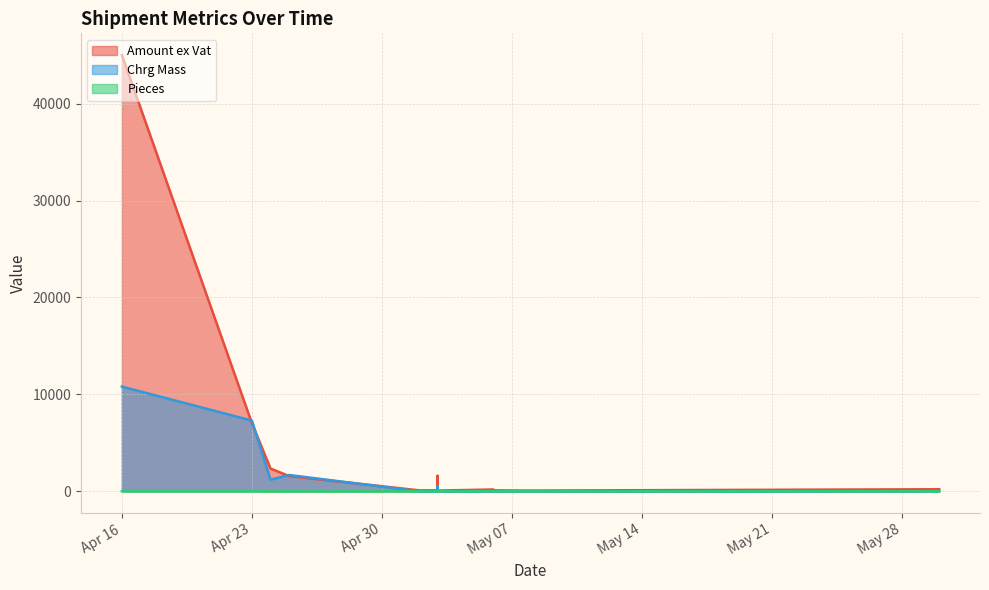

How many lines are shown in the chart?

3